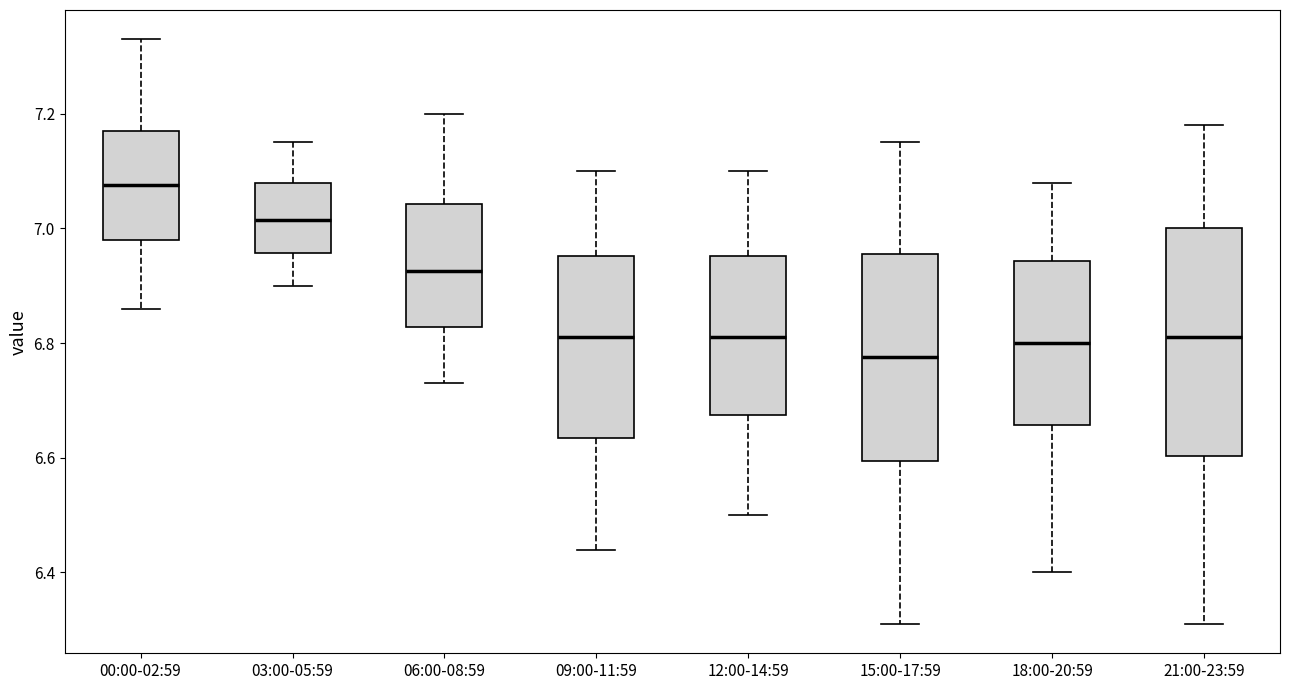

Comparing the boxes themselves (not the whiskers), which one is the tallest?

21:00-23:59